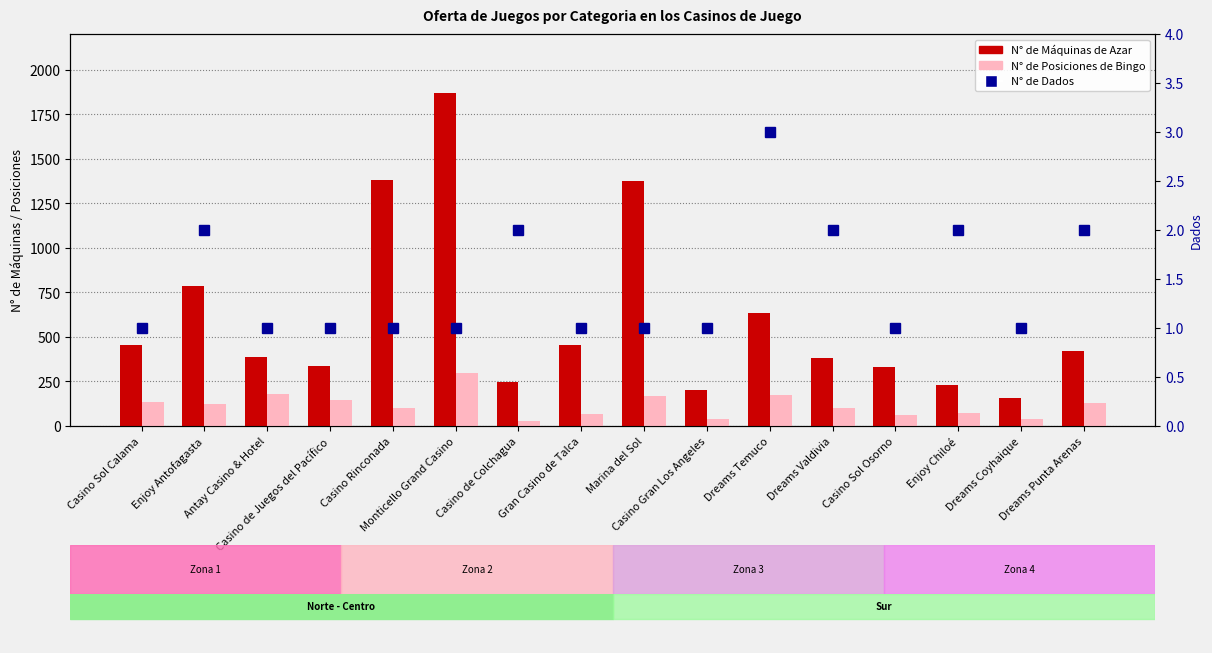

Reading left to right, what are all the values shown in this chart?

N° de Máquinas de Azar: Casino Sol Calama=452	Enjoy Antofagasta=788	Antay Casino & Hotel=385	Casino de Juegos del Pacífico=335	Casino Rinconada=1380	Monticello Grand Casino=1869	Casino de Colchagua=248	Gran Casino de Talca=452	Marina del Sol=1375	Casino Gran Los Angeles=203	Dreams Temuco=636	Dreams Valdivia=383	Casino Sol Osorno=333	Enjoy Chiloé=230	Dreams Coyhaique=156	Dreams Punta Arenas=423
N° de Posiciones de Bingo: Casino Sol Calama=136	Enjoy Antofagasta=124	Antay Casino & Hotel=179	Casino de Juegos del Pacífico=148	Casino Rinconada=100	Monticello Grand Casino=300	Casino de Colchagua=30	Gran Casino de Talca=68	Marina del Sol=168	Casino Gran Los Angeles=40	Dreams Temuco=176	Dreams Valdivia=100	Casino Sol Osorno=60	Enjoy Chiloé=72	Dreams Coyhaique=38	Dreams Punta Arenas=130
N° de Dados: Casino Sol Calama=1	Enjoy Antofagasta=2	Antay Casino & Hotel=1	Casino de Juegos del Pacífico=1	Casino Rinconada=1	Monticello Grand Casino=1	Casino de Colchagua=2	Gran Casino de Talca=1	Marina del Sol=1	Casino Gran Los Angeles=1	Dreams Temuco=3	Dreams Valdivia=2	Casino Sol Osorno=1	Enjoy Chiloé=2	Dreams Coyhaique=1	Dreams Punta Arenas=2